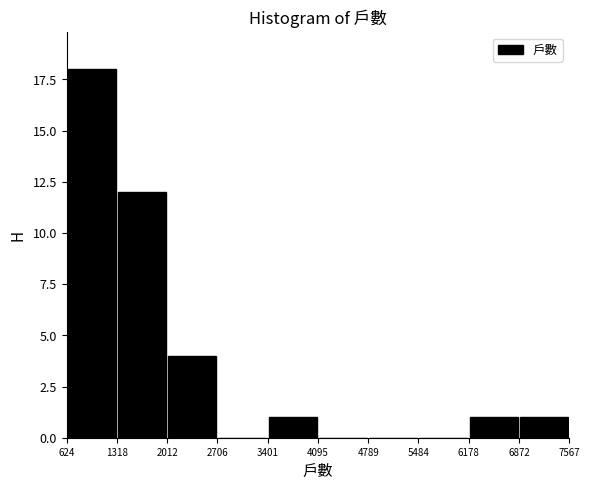

Which range on the x-axis has the tallest bar?

624 to 1318